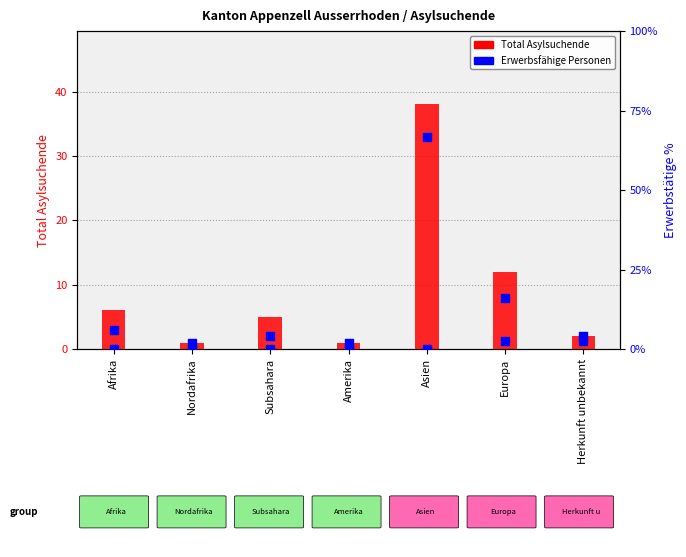

At which category is the sum across all series the highest?

Asien